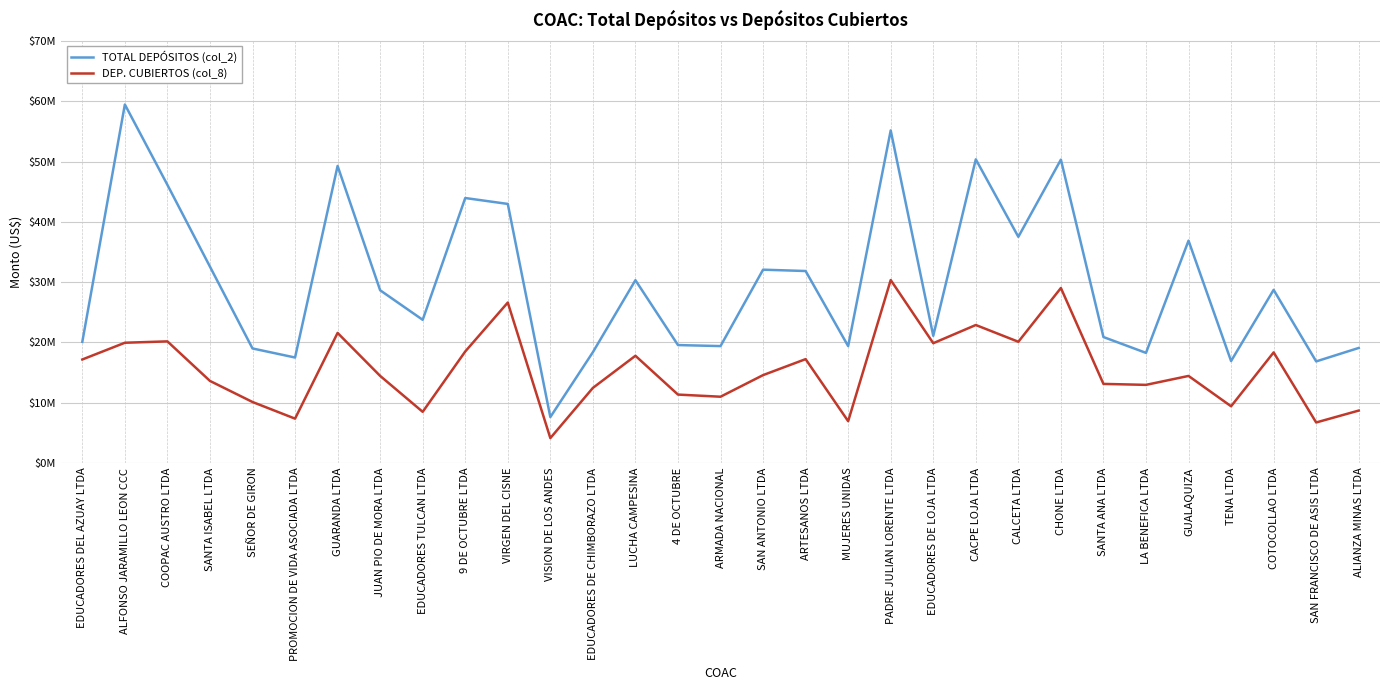

Where is the first local minimum for TOTAL DEPÓSITOS (col_2)?

PROMOCION DE VIDA ASOCIADA LTDA